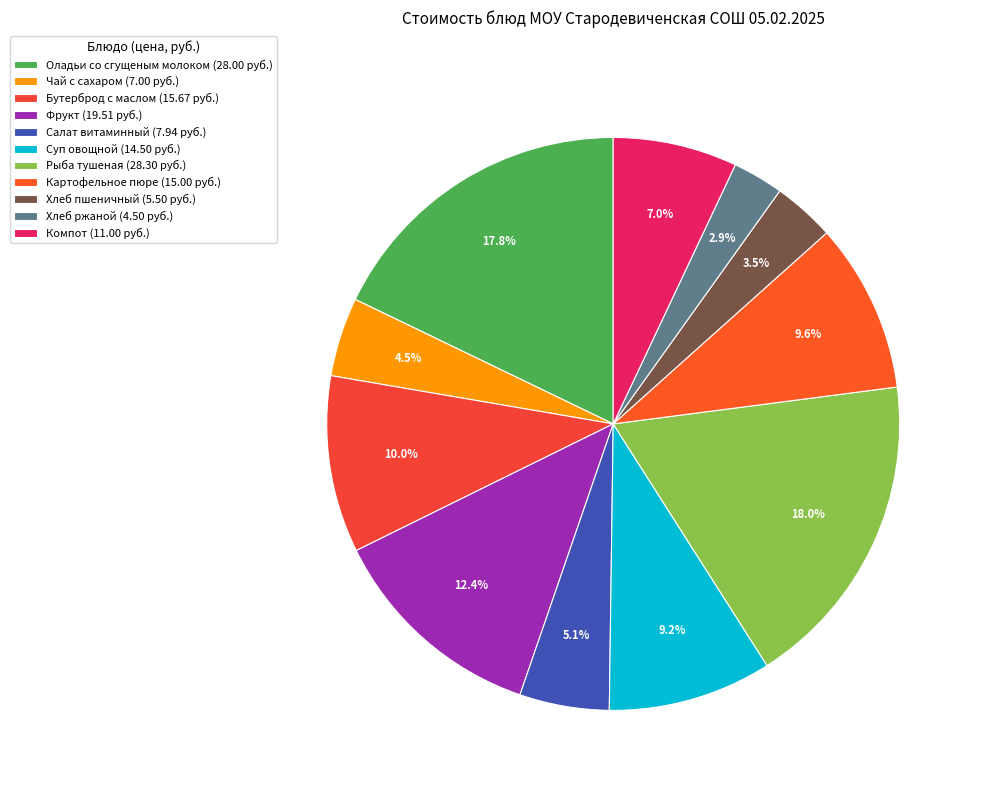

Count the number of slices in the pie.

11